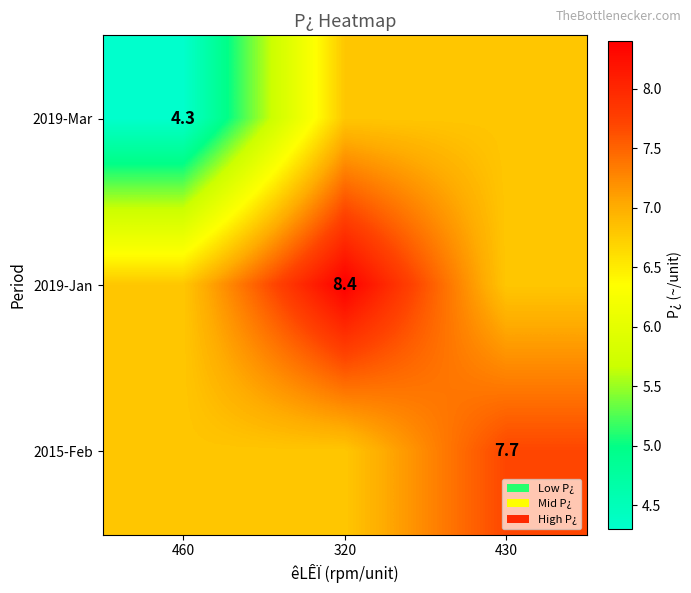

Is it true that 2019-Mar equals 4.3 at 460?

True